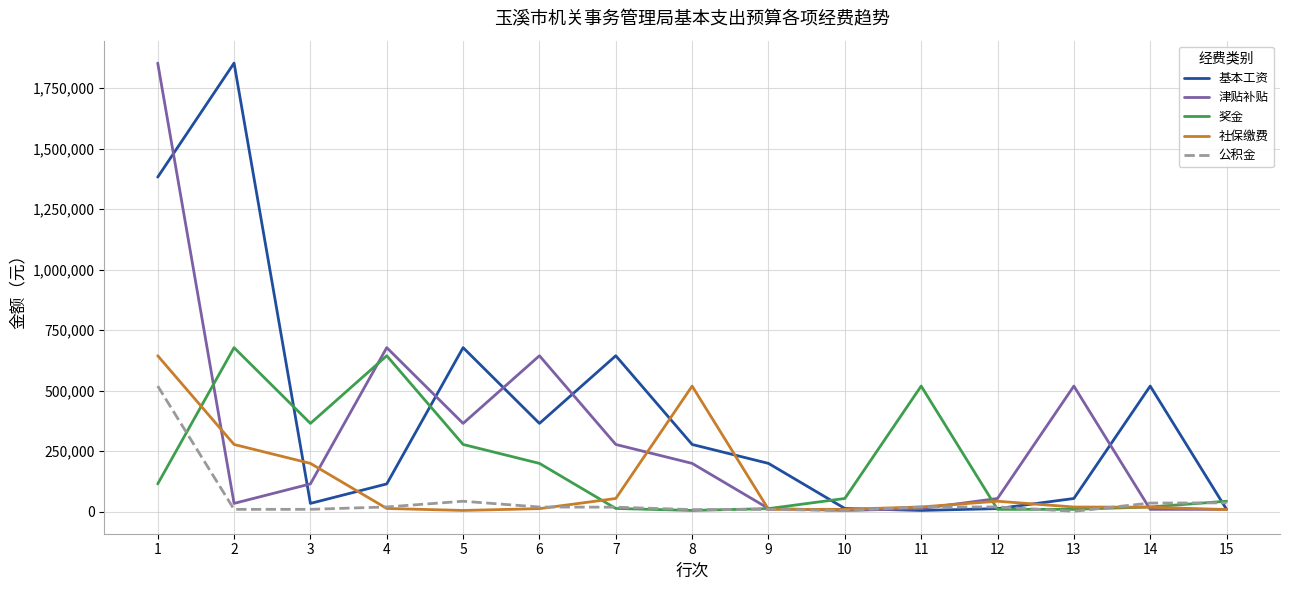

Which series ends up on top after the final intersection of 公积金 and 社保缴费?

公积金